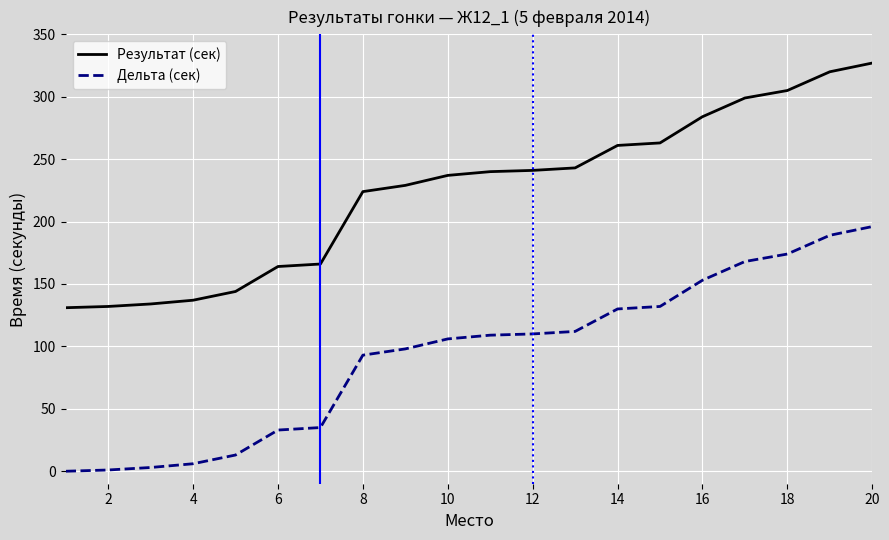

What are all the series names shown in the legend?

Результат (сек), Дельта (сек)